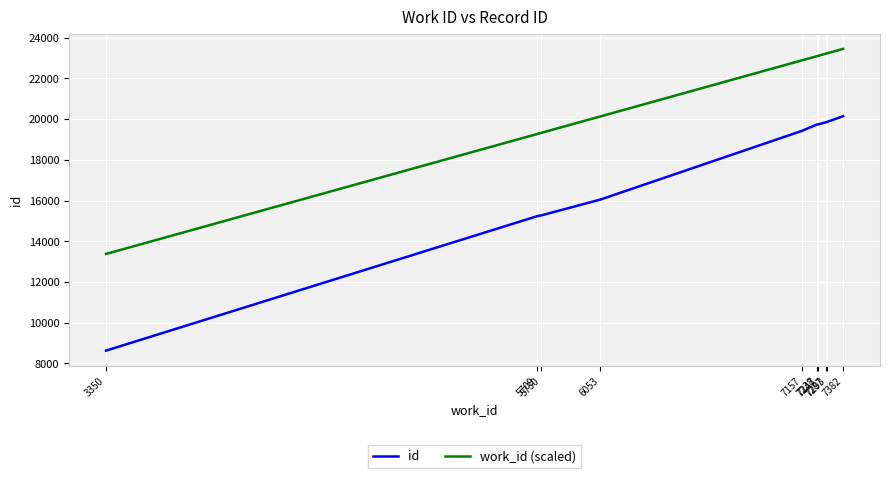

True or false: work_id (scaled) and id cross at least once.

False